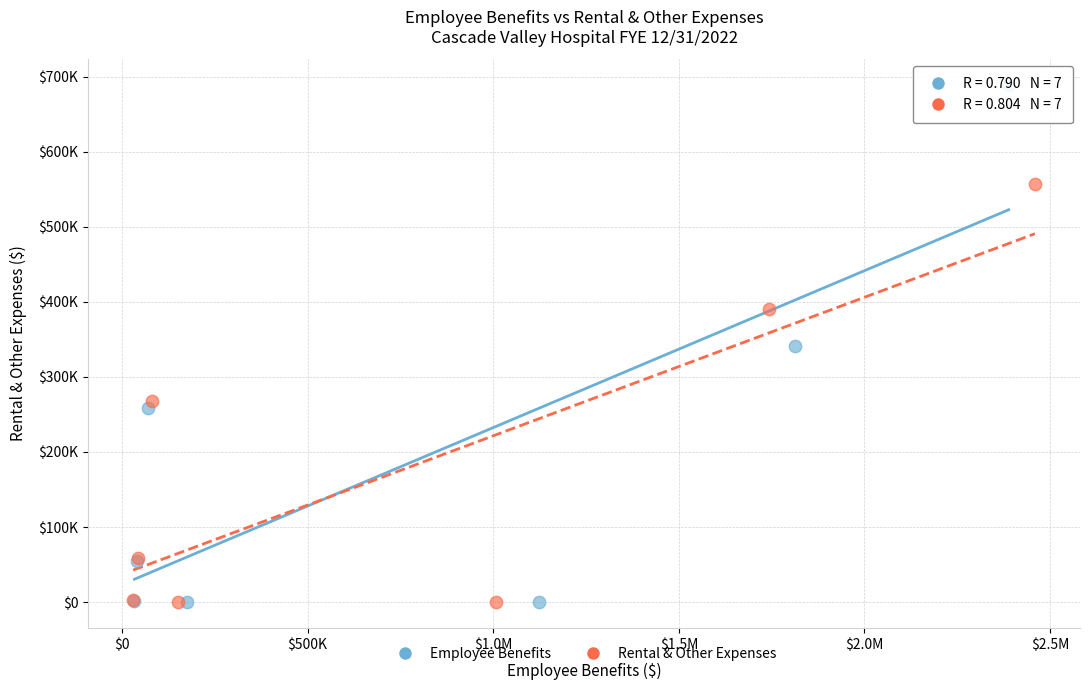

What are all the series names shown in the legend?

Employee Benefits, Rental & Other Expenses